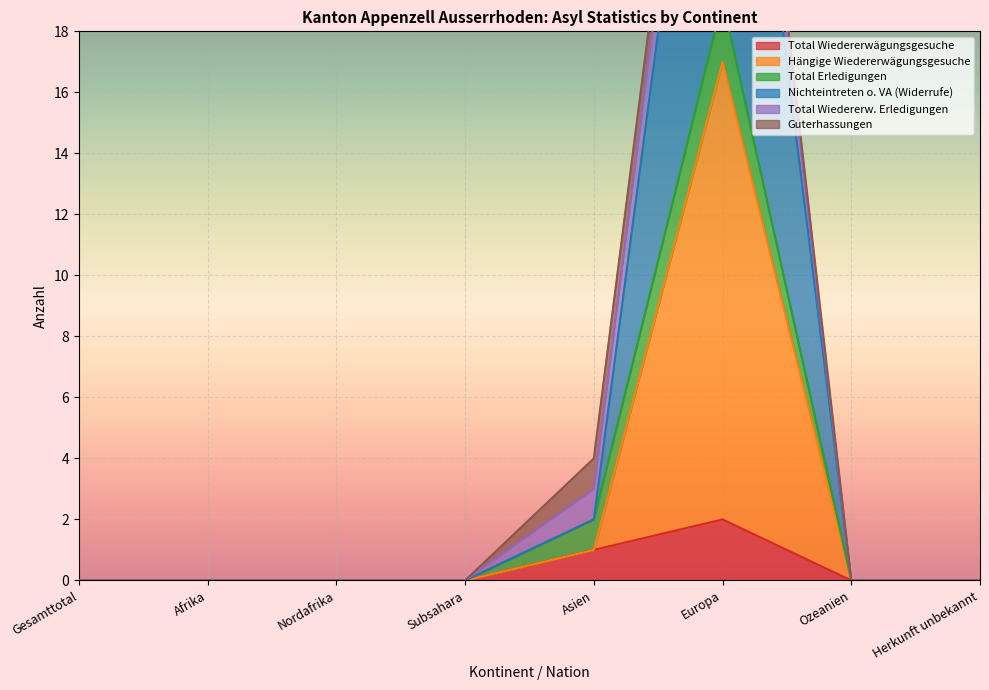

True or false: Nichteintreten o. VA (Widerrufe) and Hängige Wiedererwägungsgesuche intersect in this chart.

False